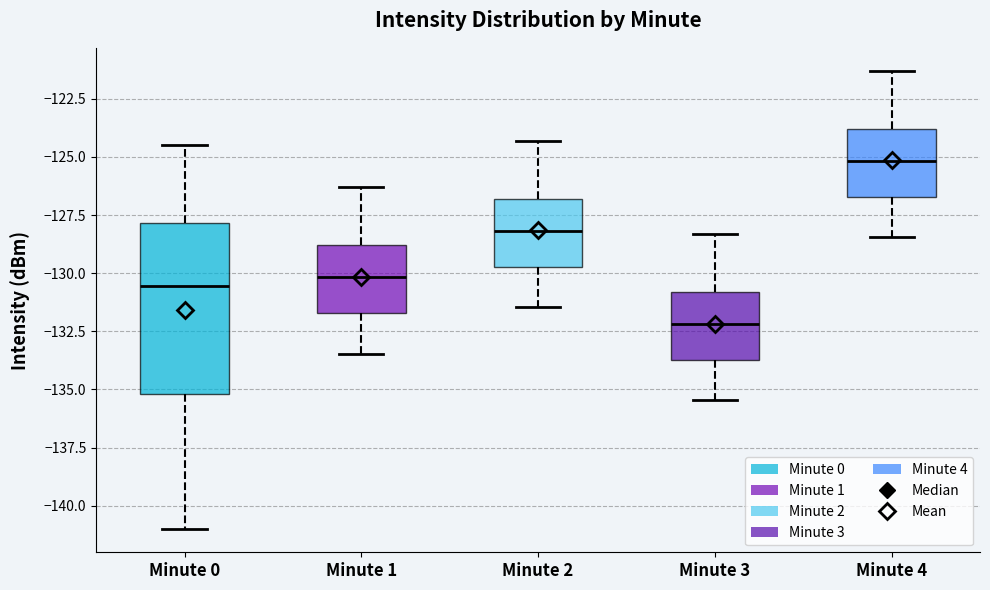

Which box has the highest median line?

Minute 4